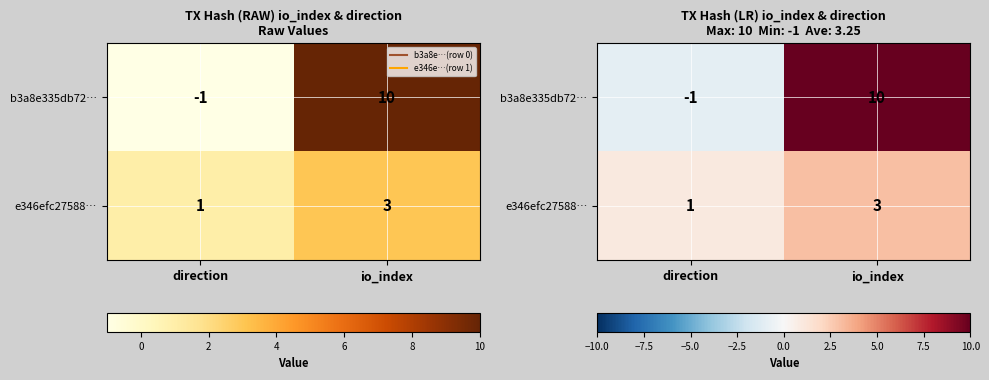

List the series in order of their peak value, lowest first.

e346efc27588…, b3a8e335db72…